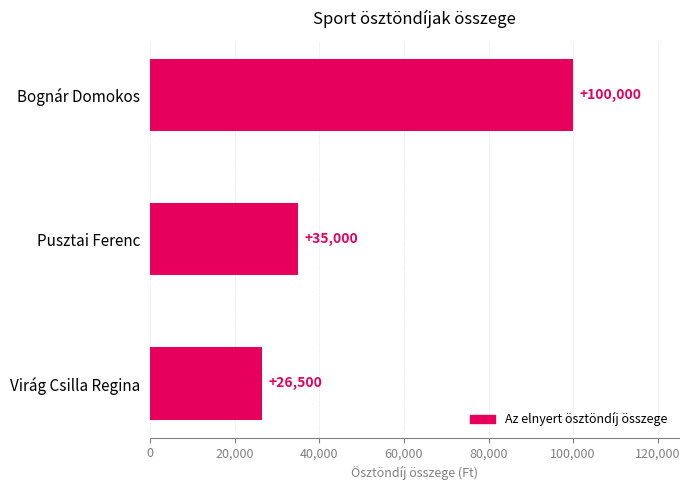

Is it true that the value at Bognár Domokos is 52519?

False